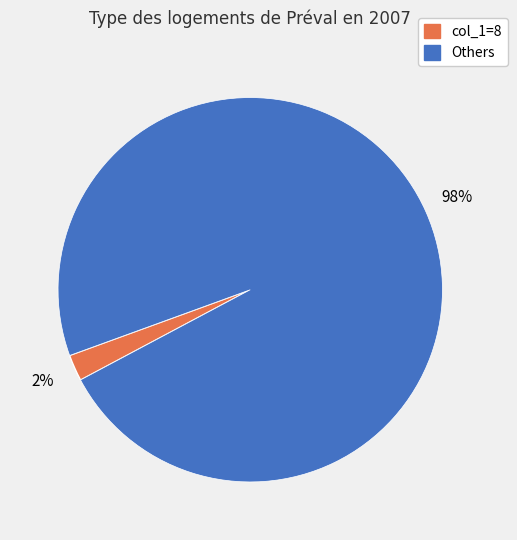

Count the number of slices in the pie.

2